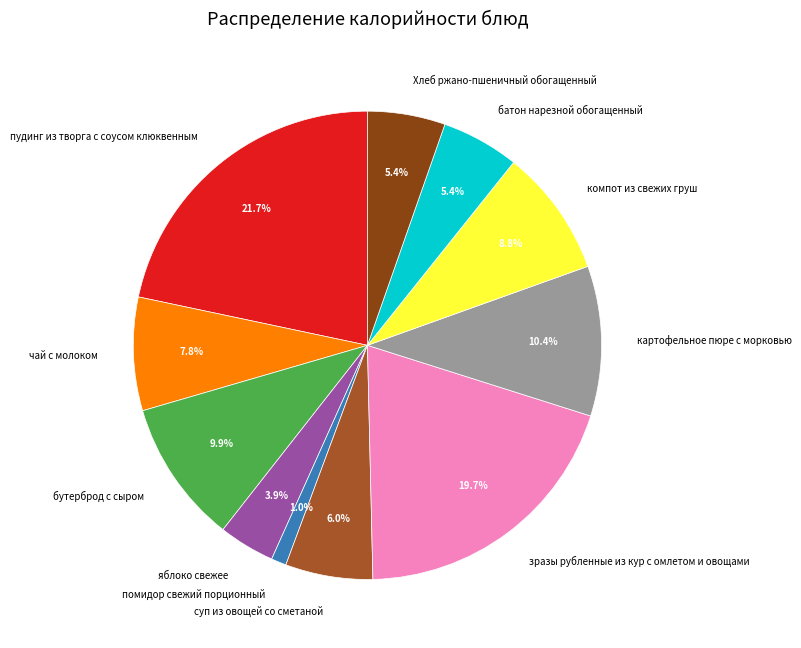

To the nearest percent, what portion does батон нарезной обогащенный represent?

5%